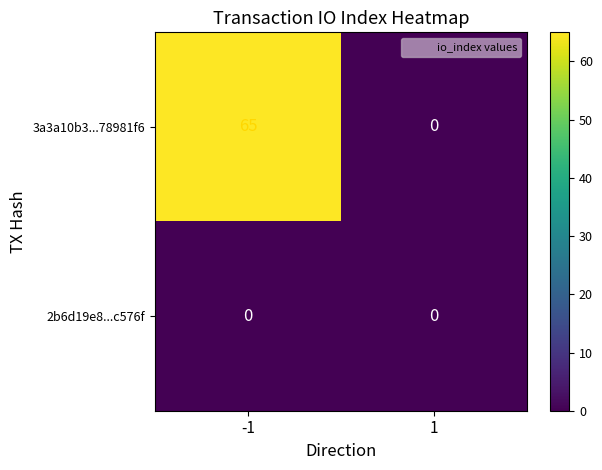

Rank the series at -1 from highest to lowest value.

3a3a10b3...78981f6, 2b6d19e8...c576f